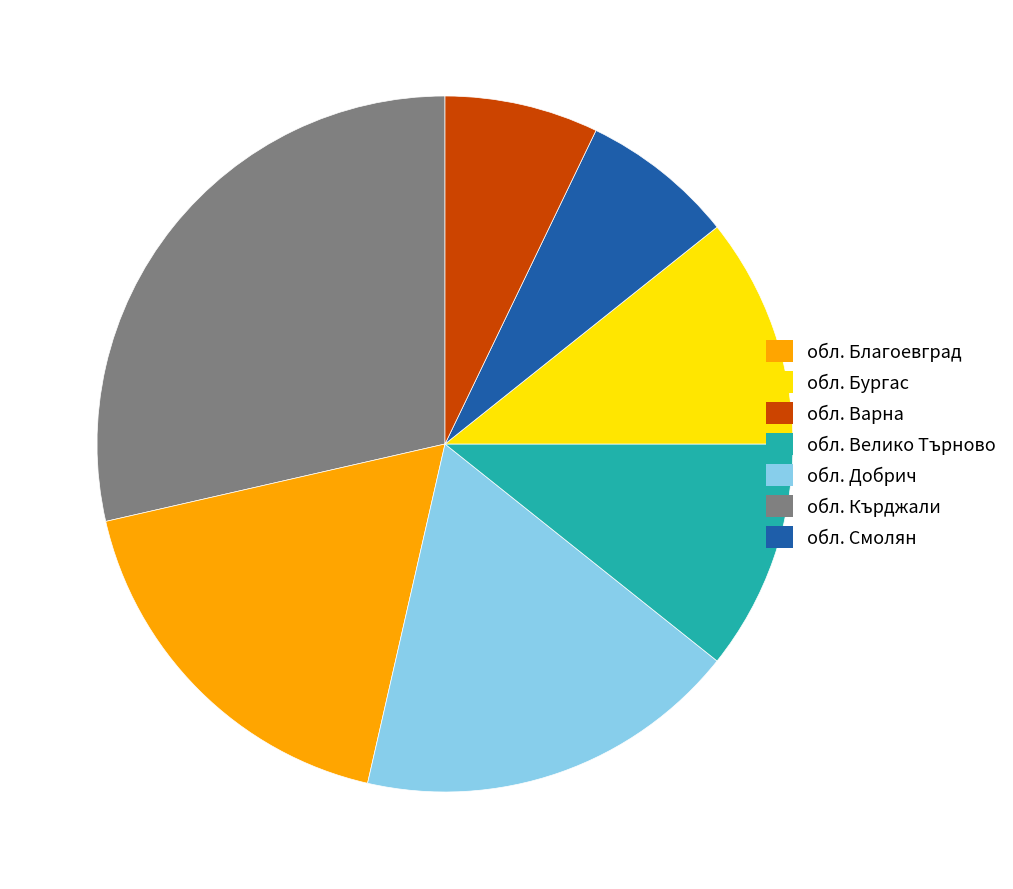

Is there any slice that represents more than half of the pie?

No